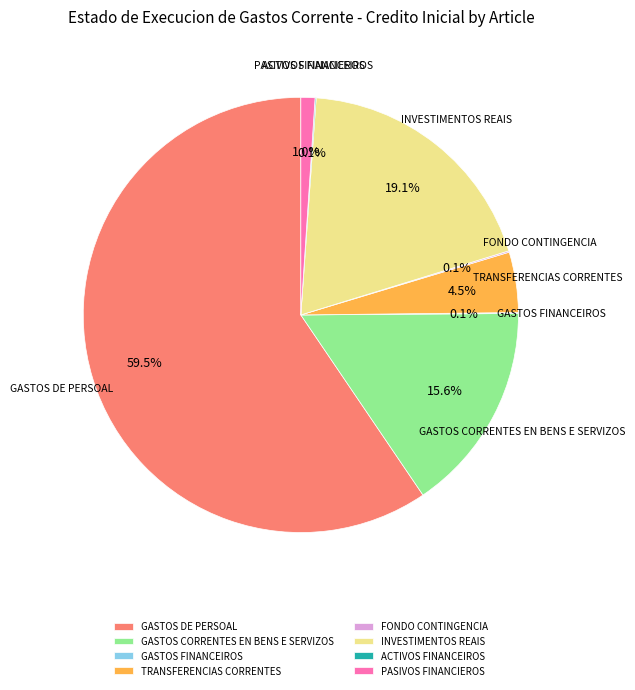

Which category accounts for the majority?

GASTOS DE PERSOAL